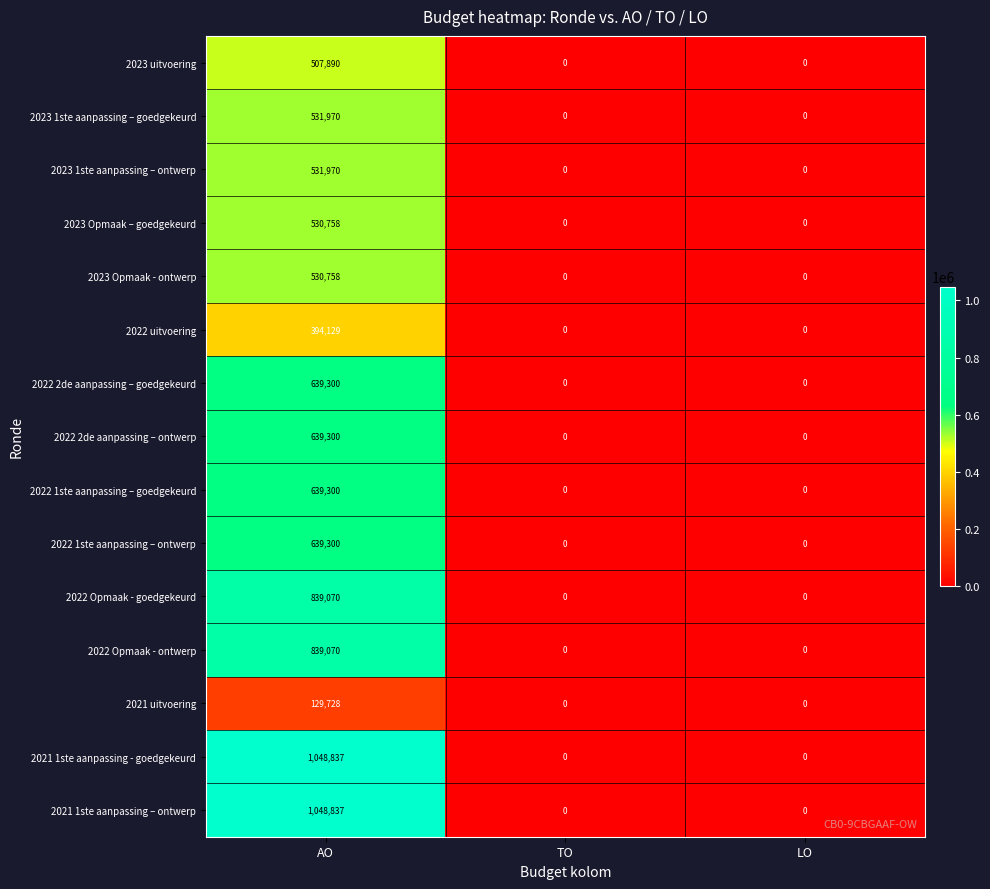

What is the highest value of the 2023 uitvoering series?

507890